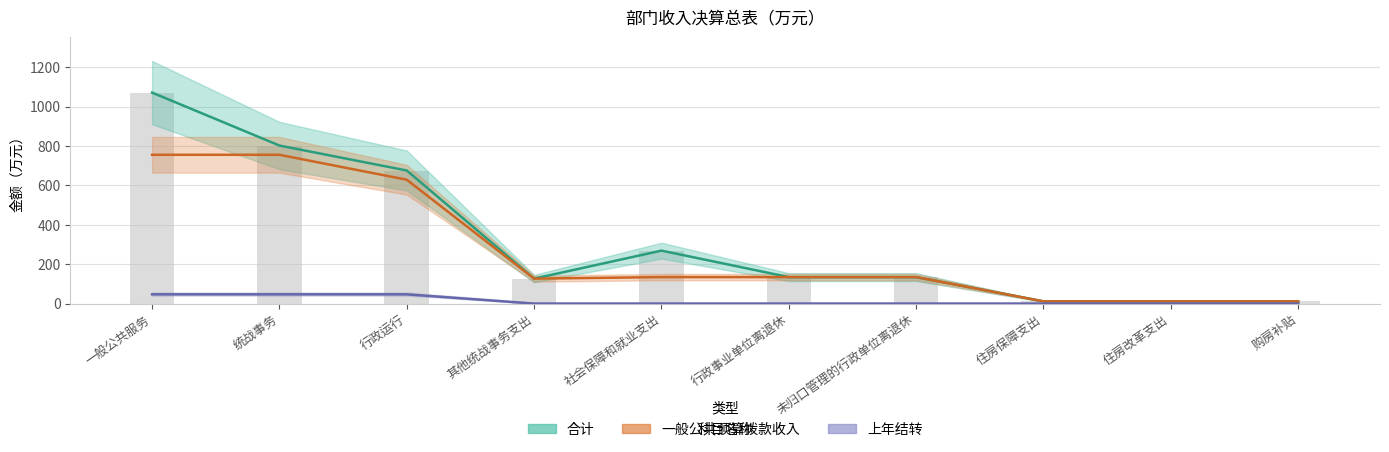

At how many categories does at least one series exceed 379?

3